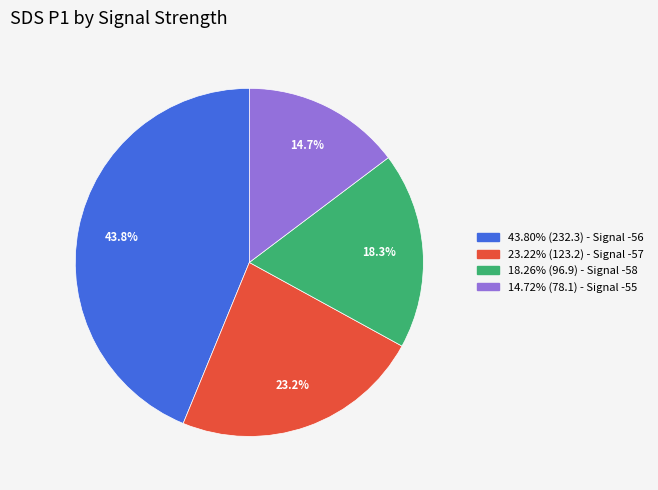

Approximately how many times larger is the value at 23.22% (123.2) - Signal -57 compared to 14.72% (78.1) - Signal -55?

1.6